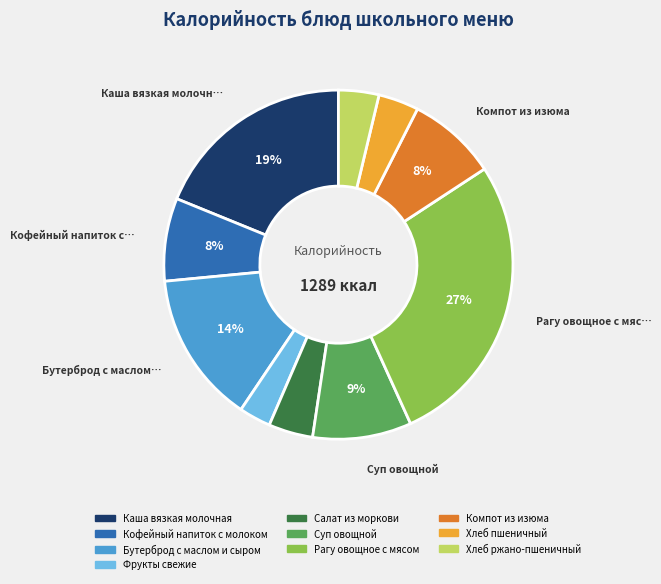

How many slices are in this pie chart?

10